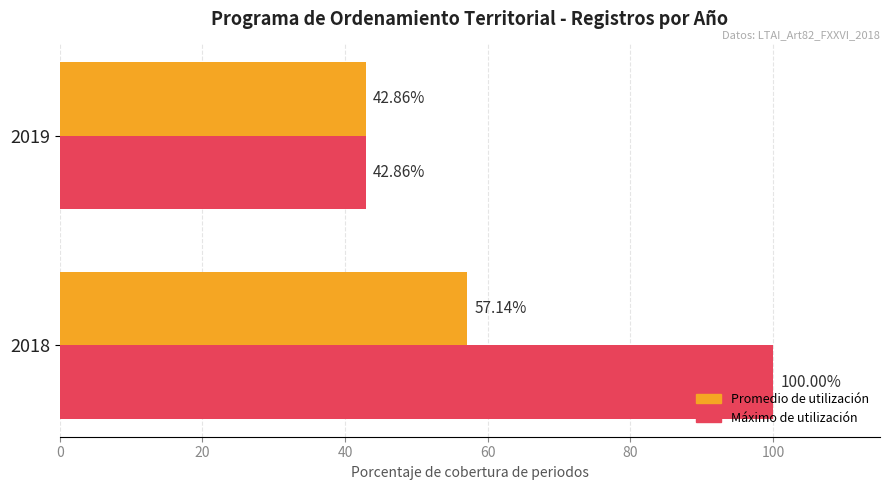

What is the spread (max minus min) of values at 2018?

42.9